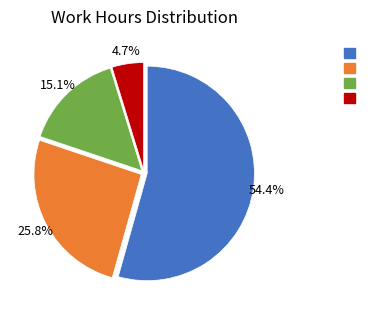

Is there any slice that represents more than half of the pie?

Yes